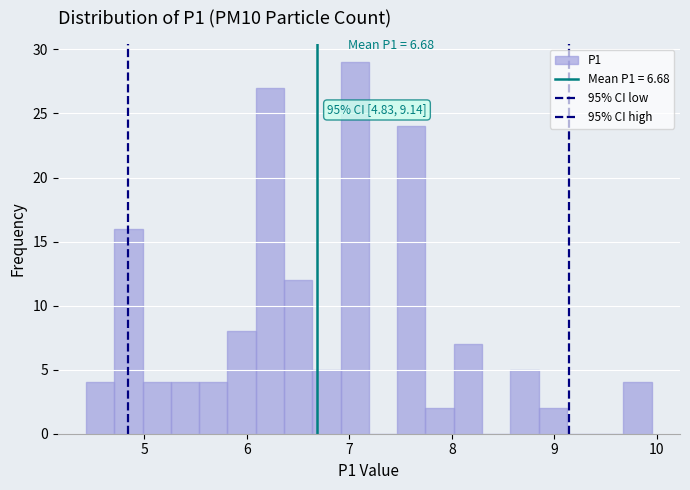

Around what value on the x-axis is the tallest bar? Give the approximate position of its centre, as read against the axis.

7.1